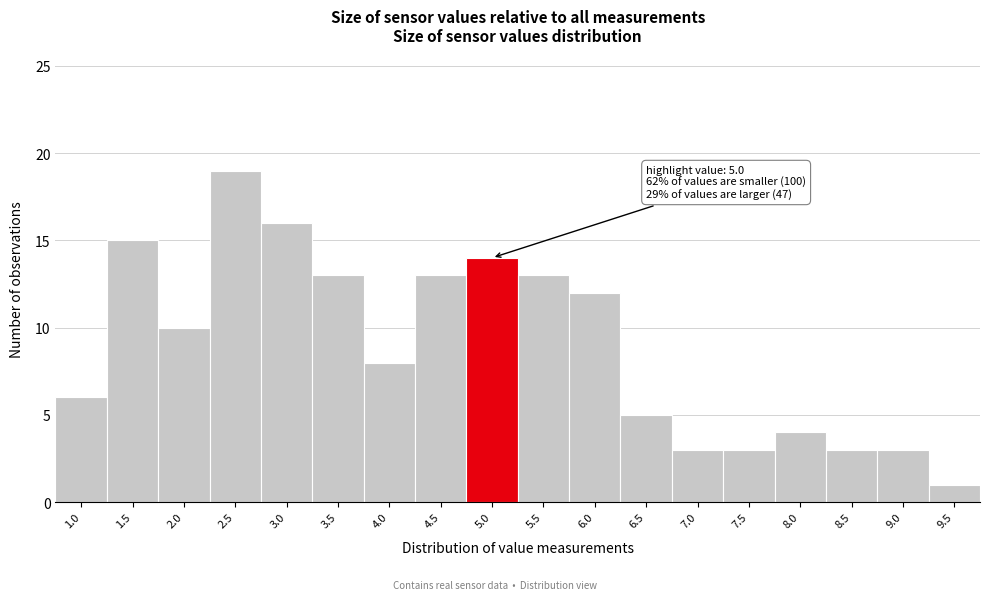

Reading left to right, transcribe all the data shown in this chart.

6	15	10	19	16	13	8	13	14	13	12	5	3	3	4	3	3	1